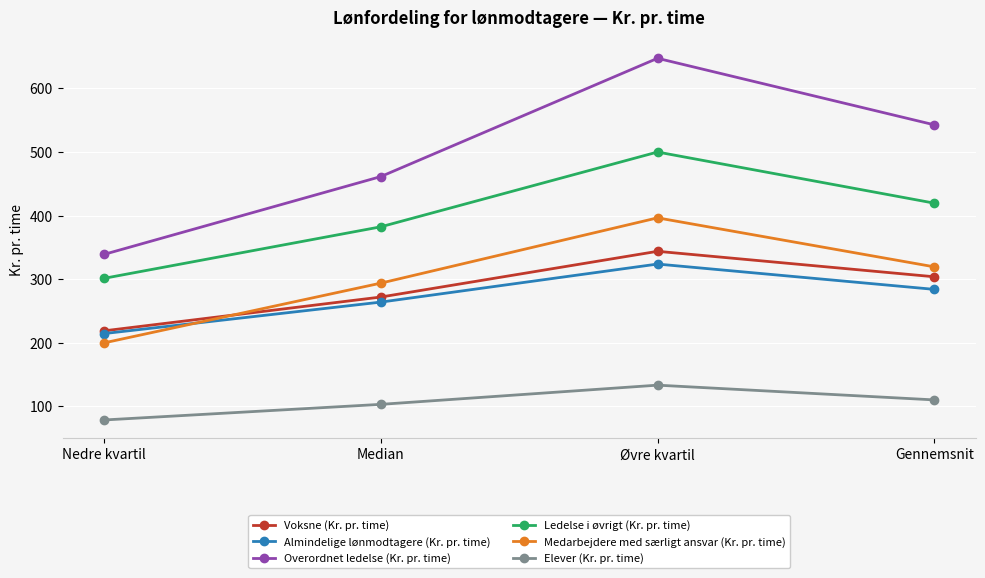

What is the difference between the highest and lowest values at Median?

358.2